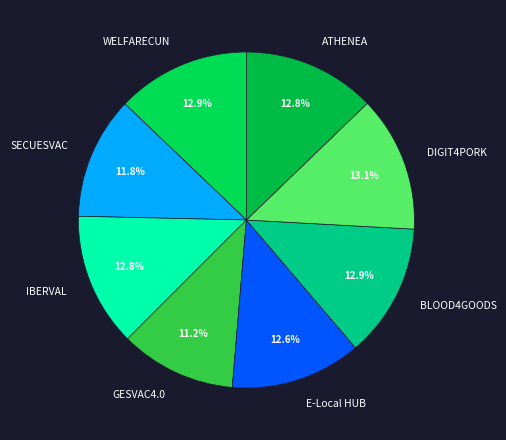

What percentage is the SECUESVAC slice, to the nearest percent?

12%